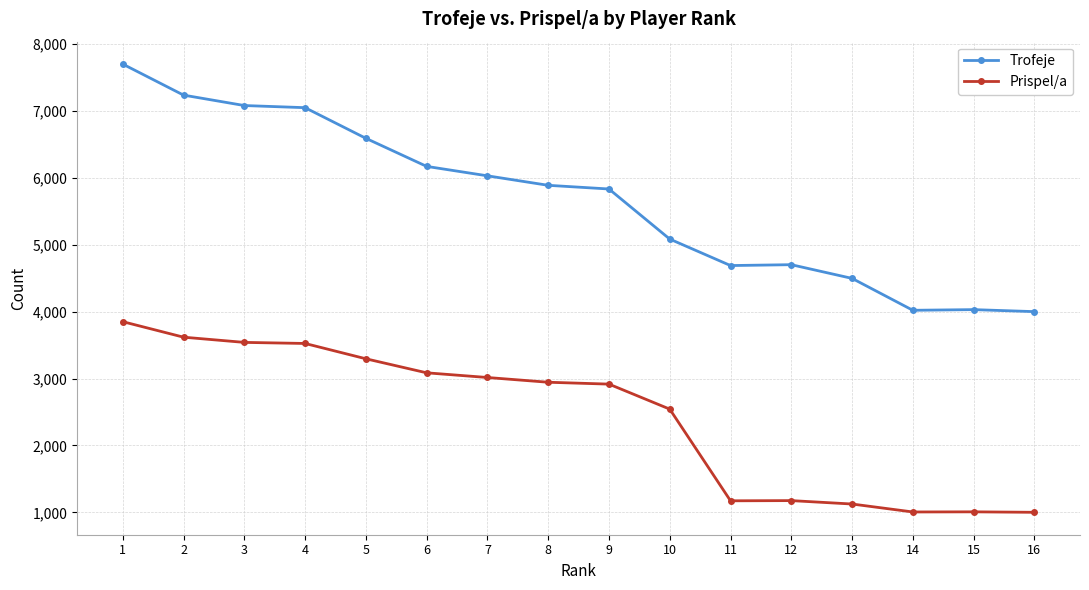

What is the value of the Trofeje point at the 3rd from the left?

7083